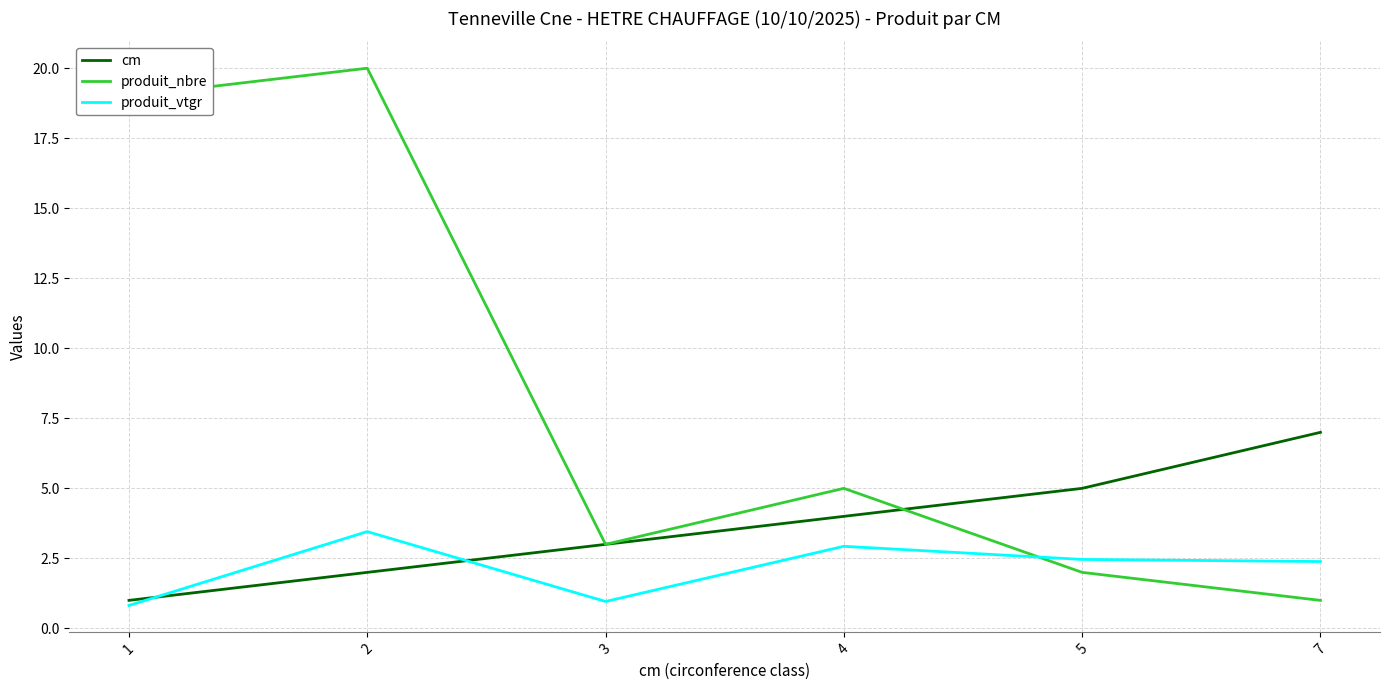

Between which two adjacent categories do produit_vtgr and produit_nbre first intersect?

4 and 5